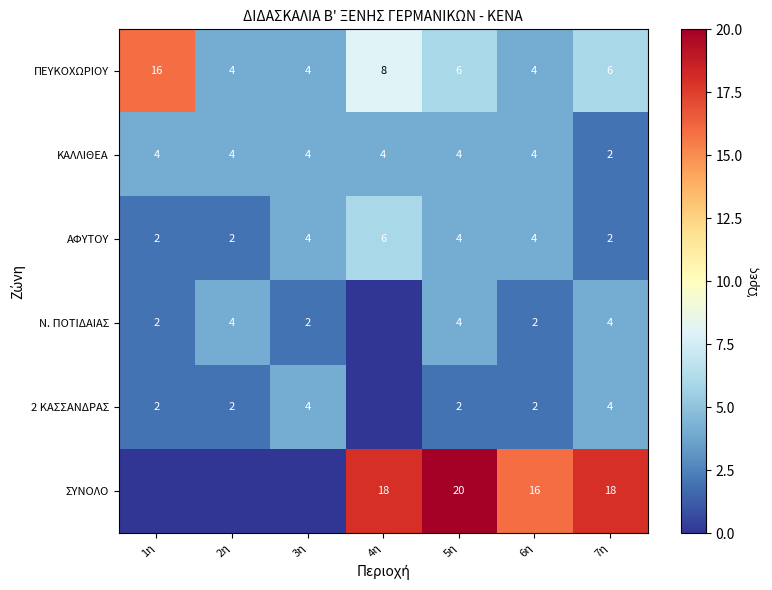

What is the sum of the ΠΕΥΚΟΧΩΡΙΟΥ values at 2η and 7η?

10